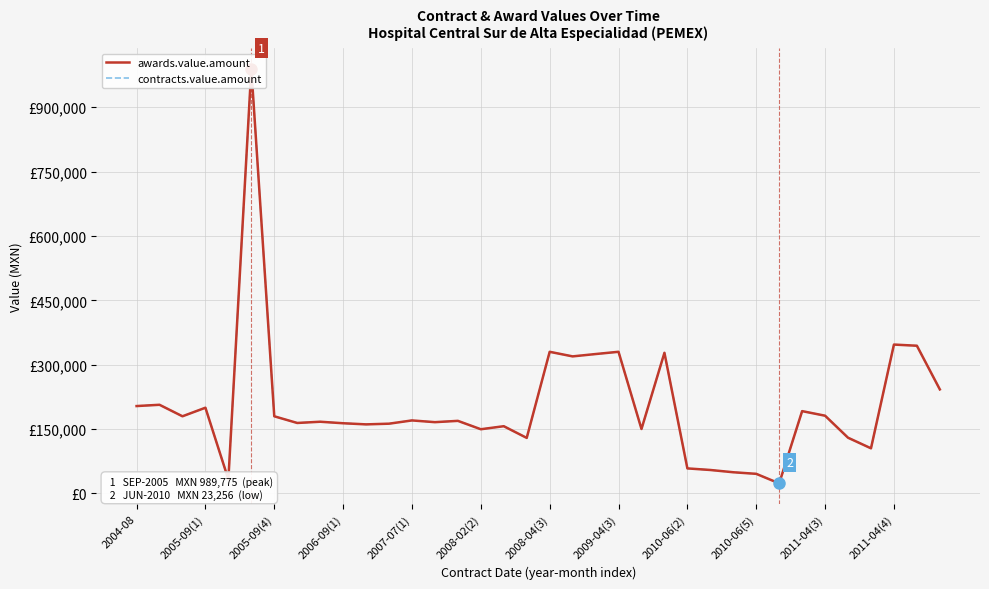

True or false: awards.value.amount and contracts.value.amount cross at least once.

False